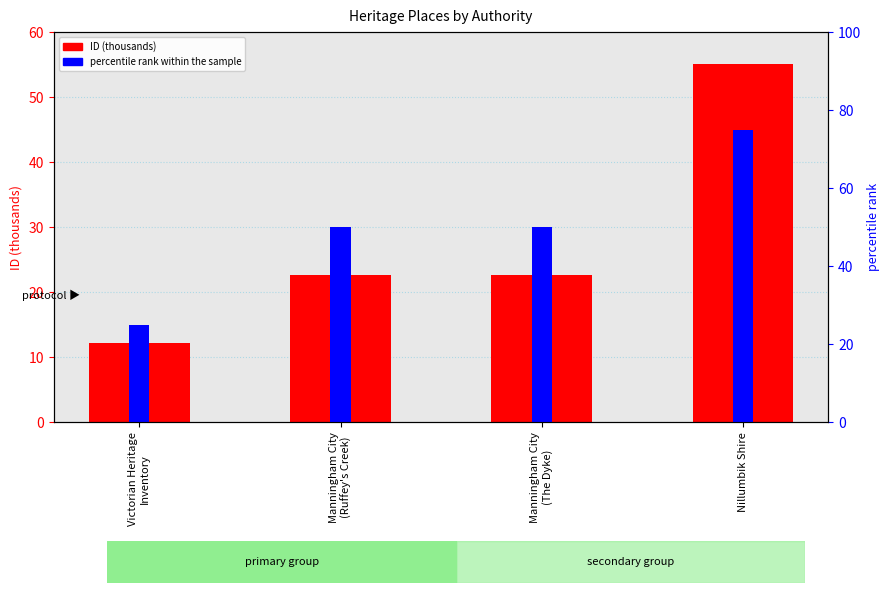

What position from the left is Victorian Heritage
Inventory?

1